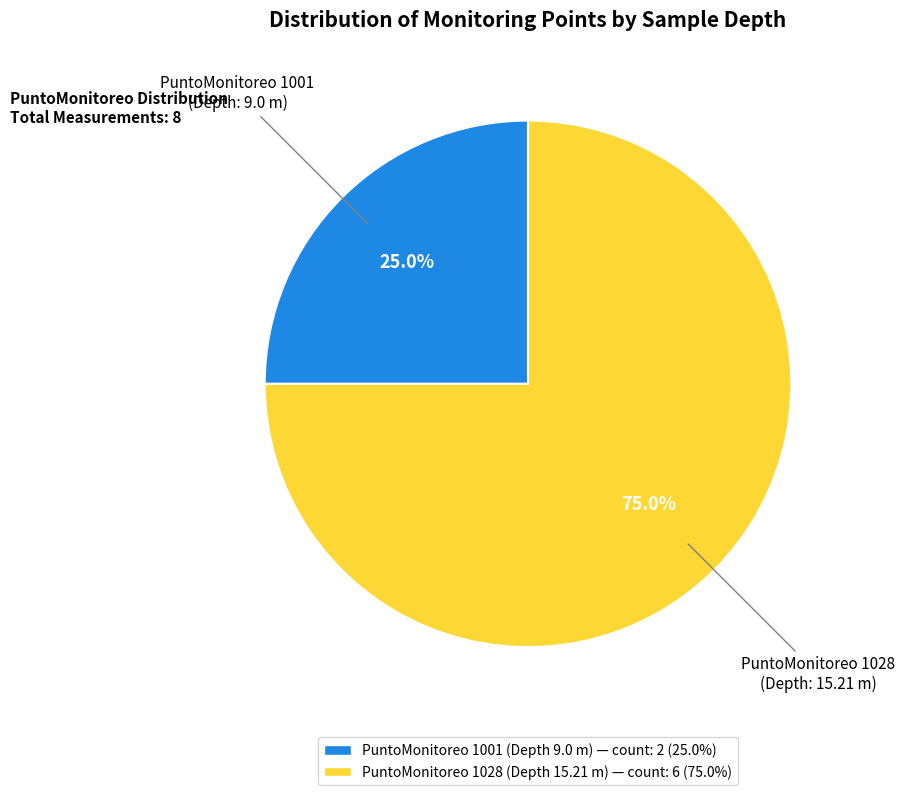

Is there any slice that represents more than half of the pie?

Yes